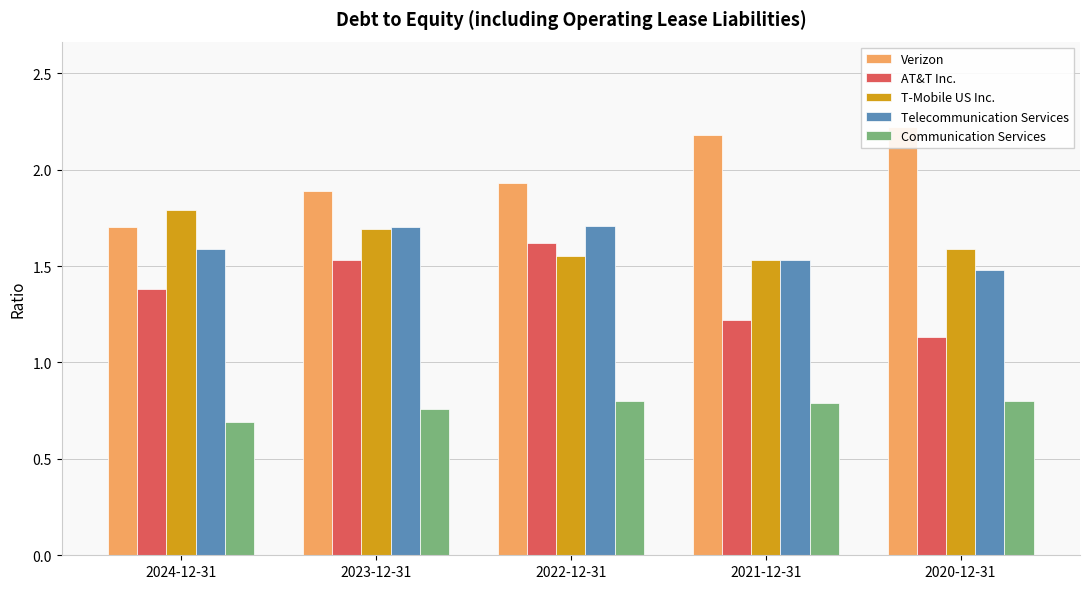

What is the highest value of the Communication Services series?

0.8